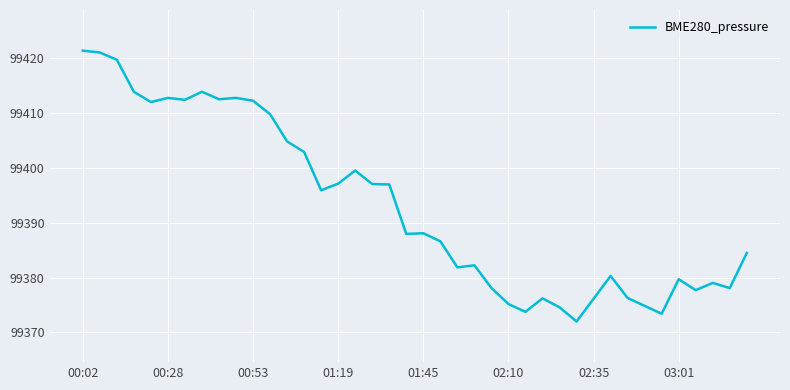

What is the maximum value shown in the chart?

99421.4